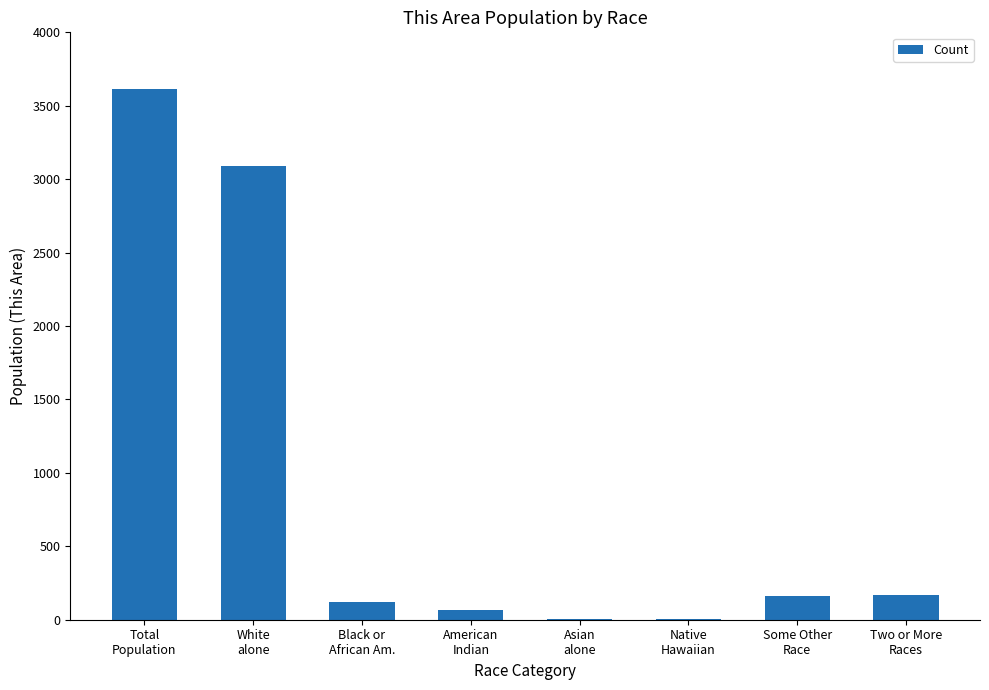

Is it true that the value at Total
Population is 6353?

False